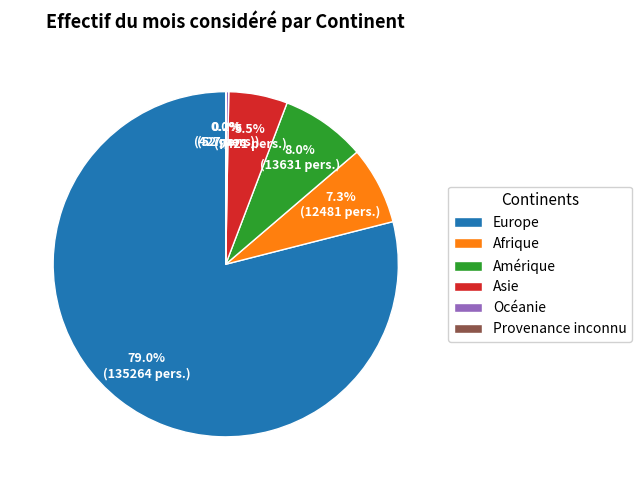

Which slice is the largest?

Europe